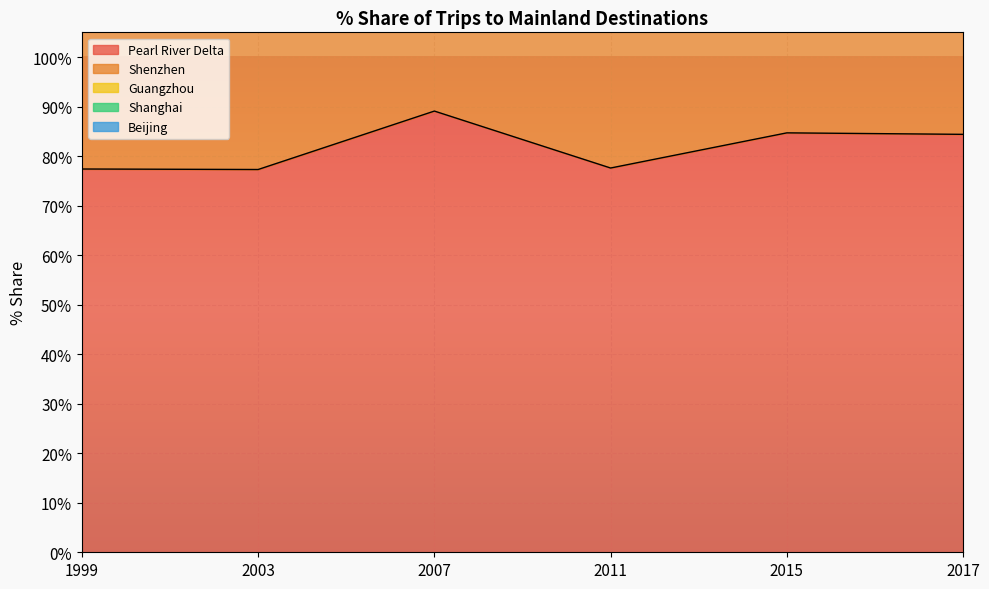

Which series has the largest total across all categories?

Pearl River Delta